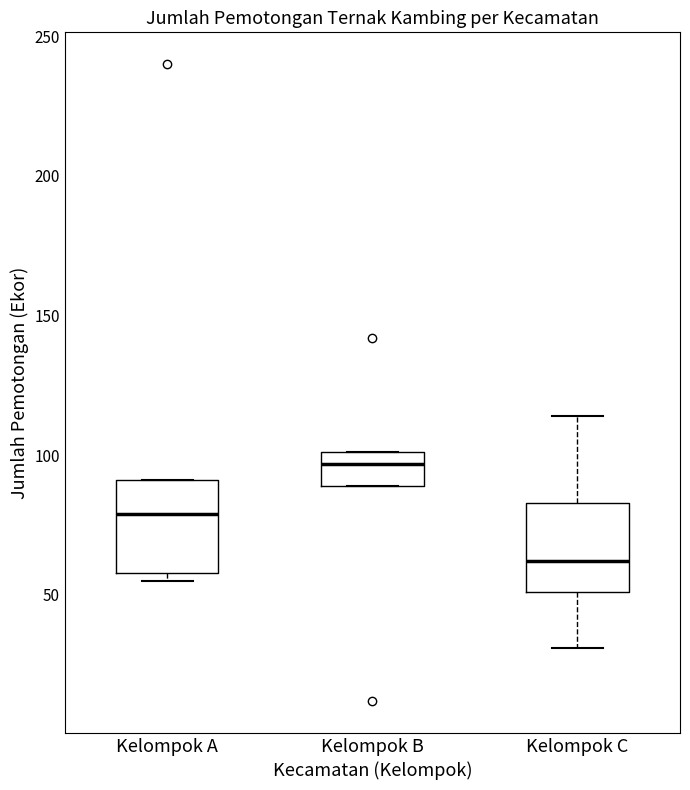

Where does the median line of the box for Kelompok C sit on the y-axis? The values are not printed on the chart, so give them approximately, as read against the axis.

60